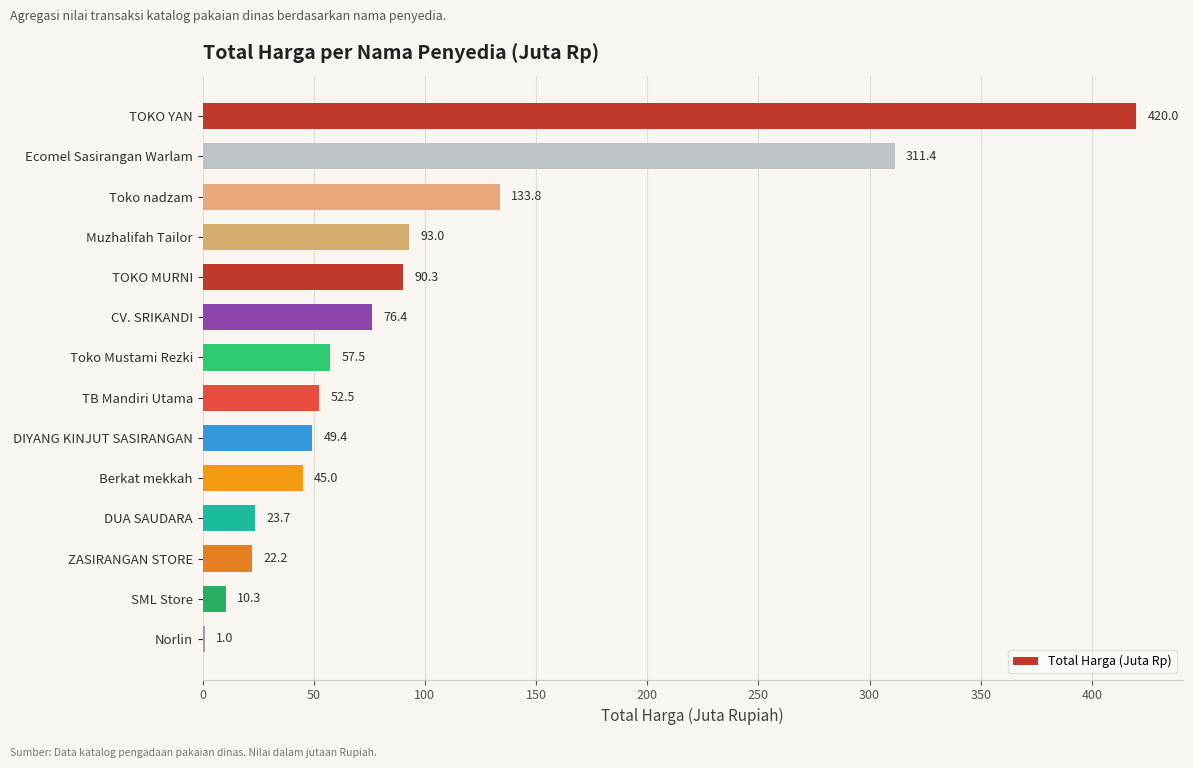

What is the average value?

99.1